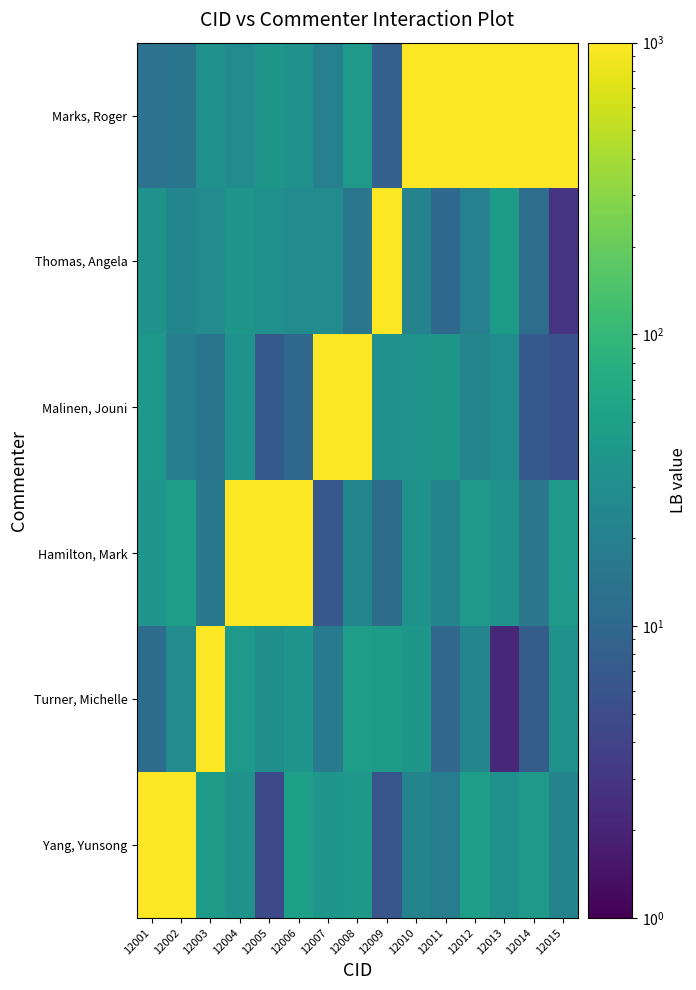

Which series changed the most between 12010 and 12011?

Turner, Michelle